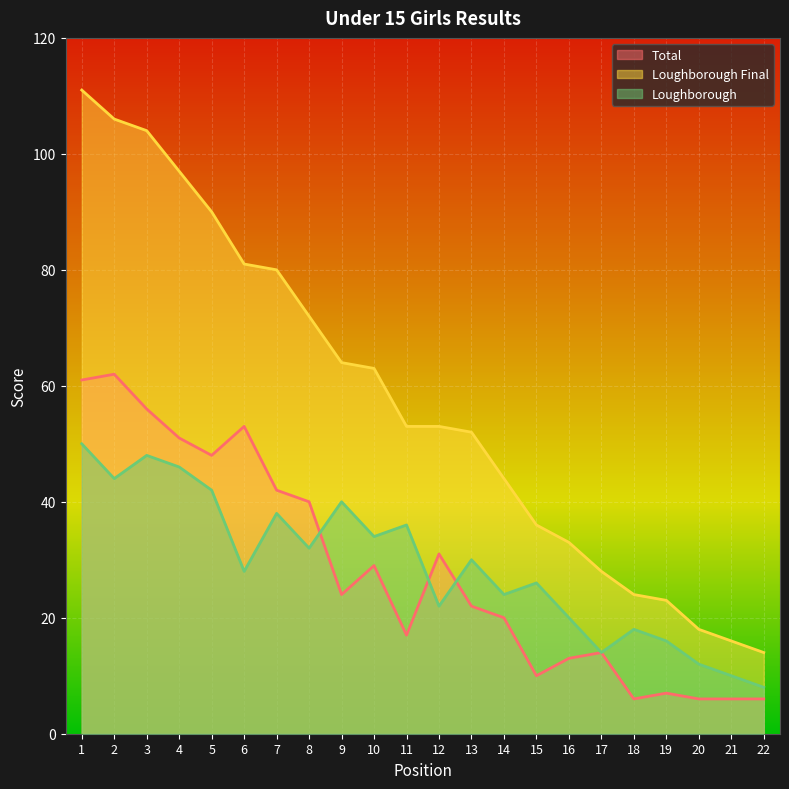

Is it true that Total equals 7 at 19?

True